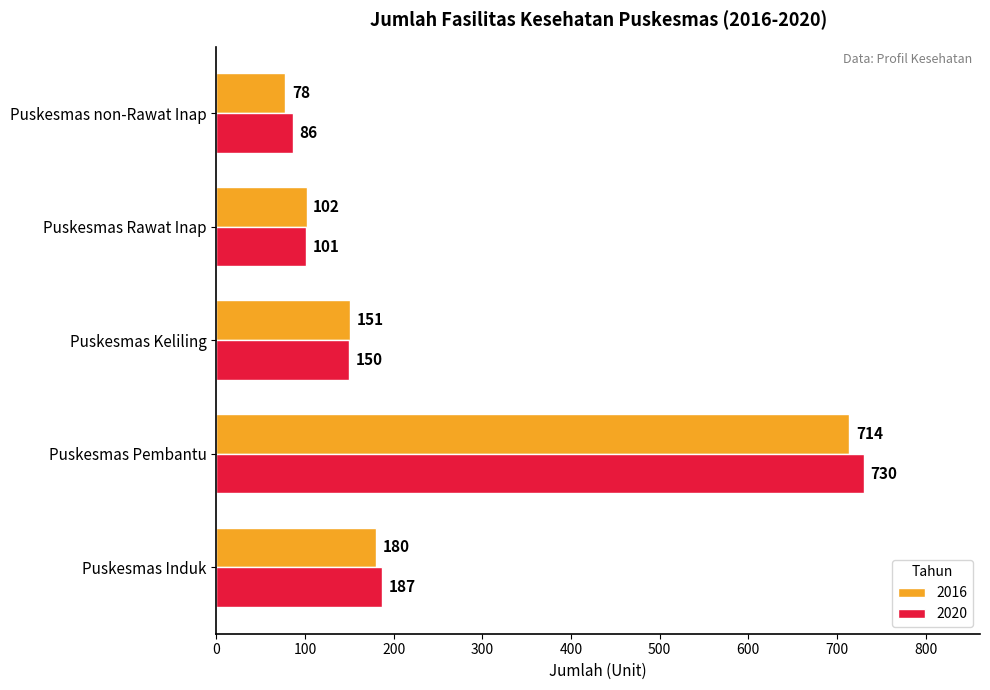

Is it true that 2016 equals 41 at Puskesmas Induk?

False